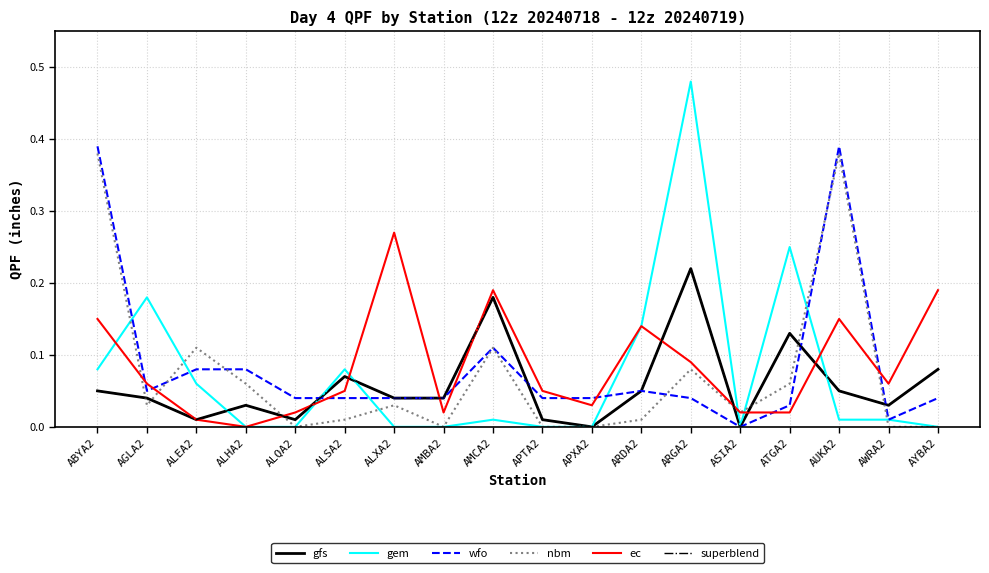

At which category does gfs reach its first local valley?

ALEA2